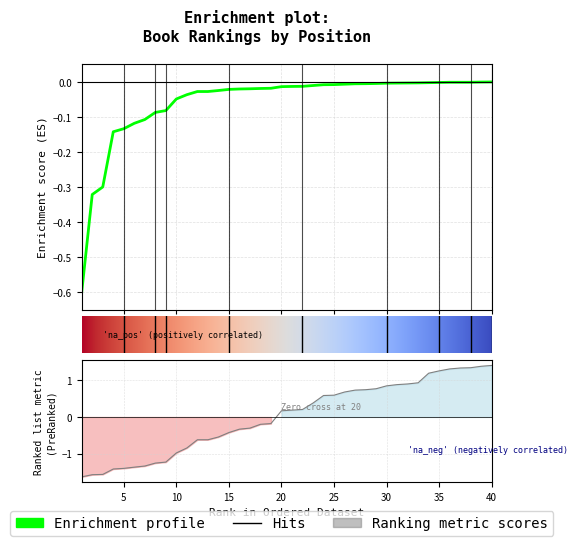

Reading left to right, extract all data points from this chart.

Global Score: 1=-0.6	2=-0.3	3=-0.3	4=-0.1	5=-0.1	6=-0.1	7=-0.1	8=-0.1	9=-0.1	10=-0.0	11=-0.0	12=-0.0	13=-0.0	14=-0.0	15=-0.0	16=-0.0	17=-0.0	18=-0.0	19=-0.0	20=-0.0	21=-0.0	22=-0.0	23=-0.0	24=-0.0	25=-0.0	26=-0.0	27=-0.0	28=-0.0	29=-0.0	30=-0.0	31=-0.0	32=-0.0	33=-0.0	34=-0.0	35=-0.0	36=-0.0	37=-0.0	38=-0.0	39=-0.0	40=-0.0
Global Rank: 1=-1.6	2=-1.6	3=-1.6	4=-1.4	5=-1.4	6=-1.4	7=-1.3	8=-1.3	9=-1.2	10=-1.0	11=-0.8	12=-0.6	13=-0.6	14=-0.5	15=-0.4	16=-0.3	17=-0.3	18=-0.2	19=-0.2	20=0.2	21=0.2	22=0.2	23=0.4	24=0.6	25=0.6	26=0.7	27=0.7	28=0.7	29=0.8	30=0.8	31=0.9	32=0.9	33=0.9	34=1.2	35=1.3	36=1.3	37=1.3	38=1.3	39=1.4	40=1.4